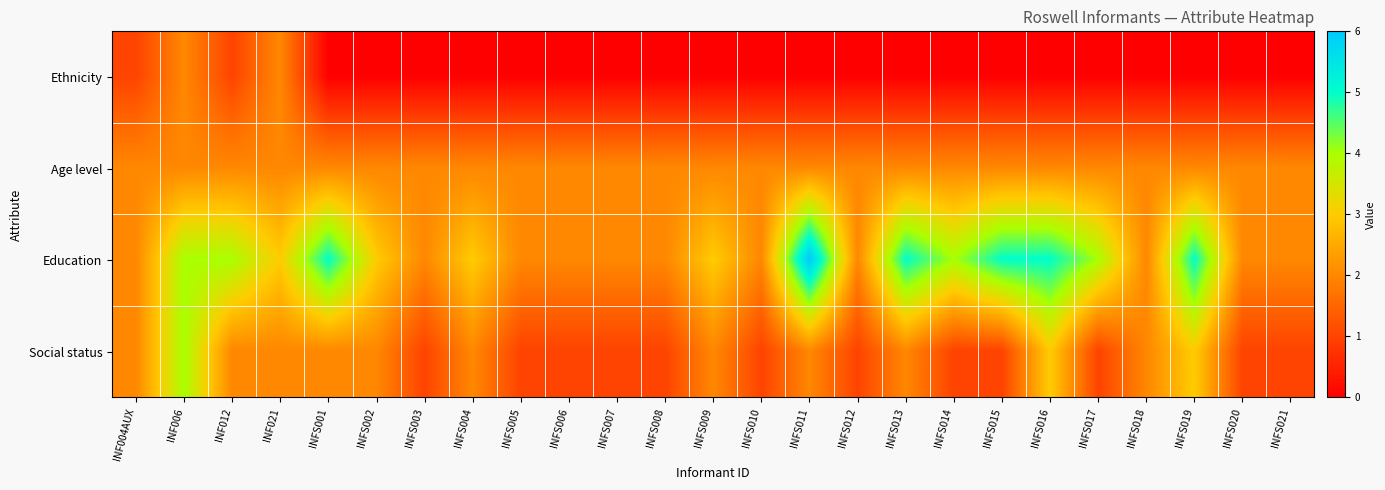

What is the spread (max minus min) of values at INFS014?

4